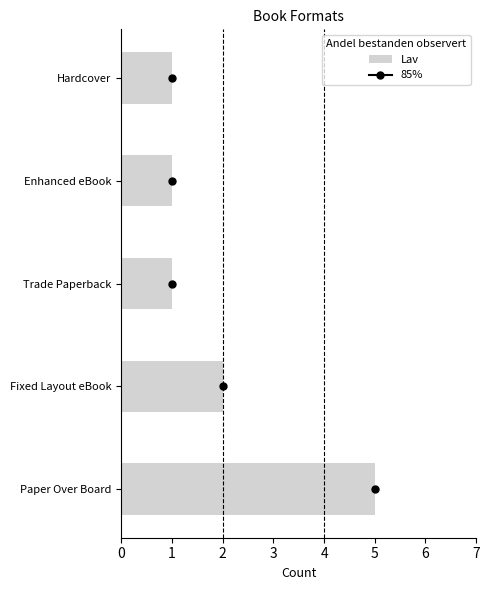

How many bars are there in each group?

2